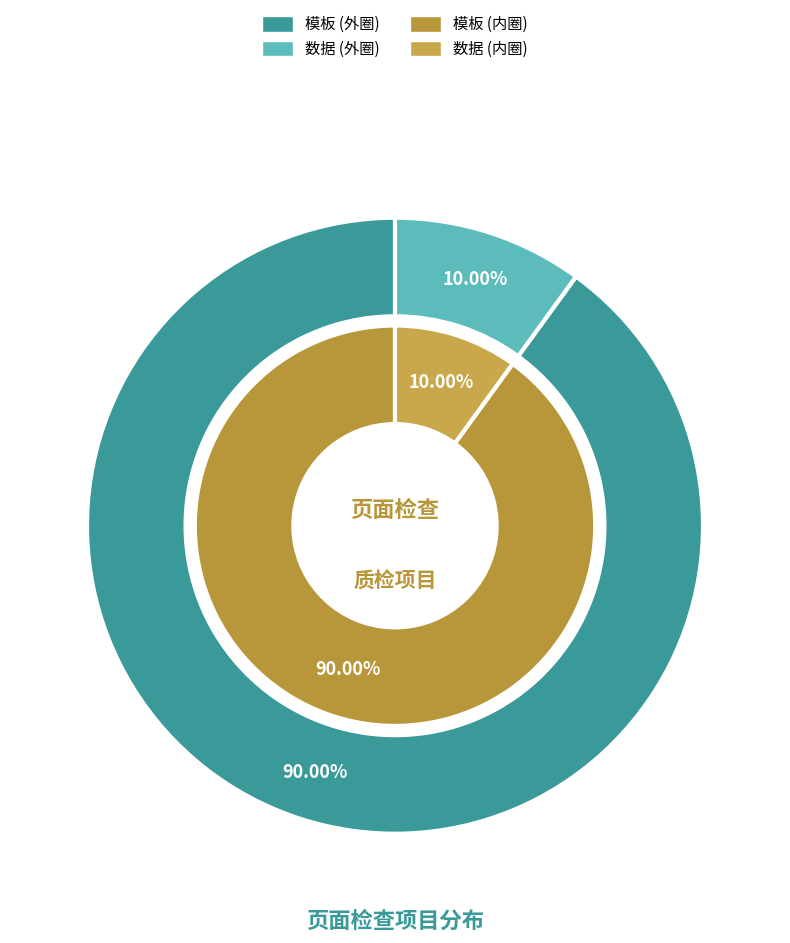

How many slices are in this pie chart?

2